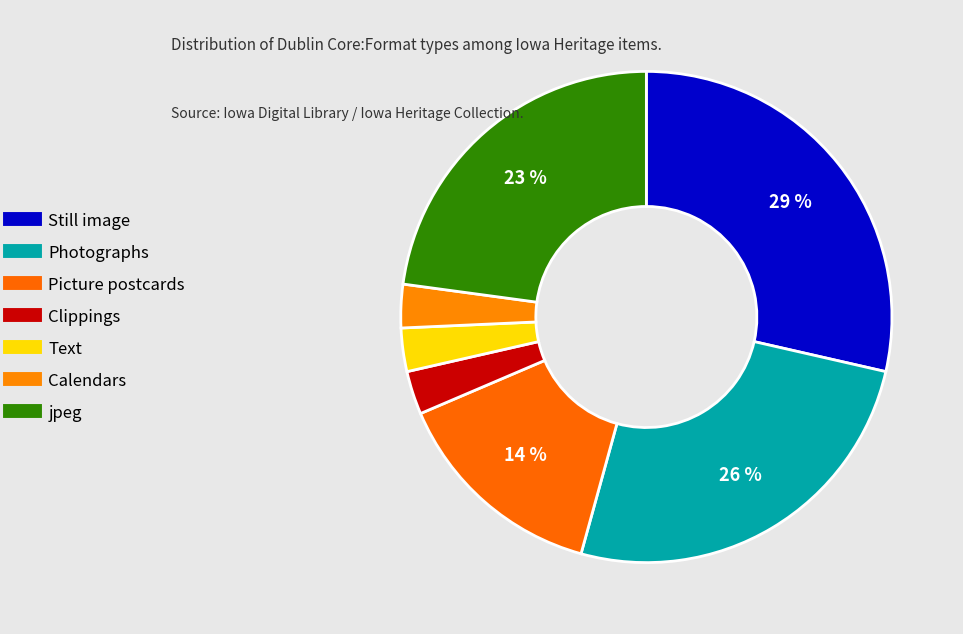

To the nearest percent, what percentage of the pie is Text?

3%